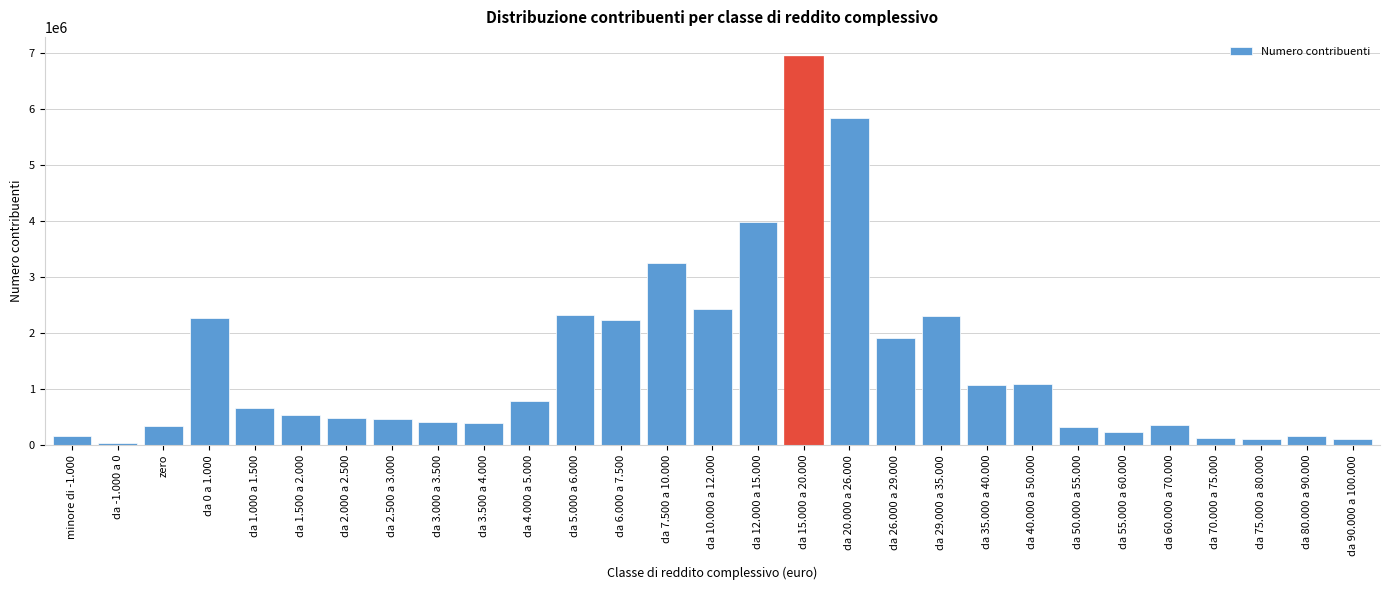

What is the sum of all values?

41404777